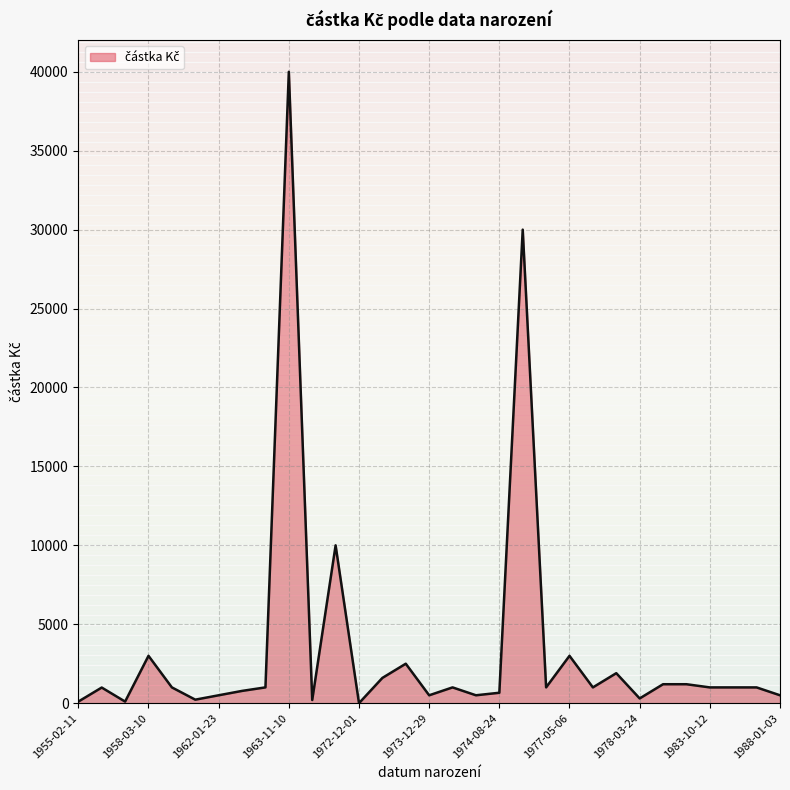

Does the chart have visible grid lines?

Yes